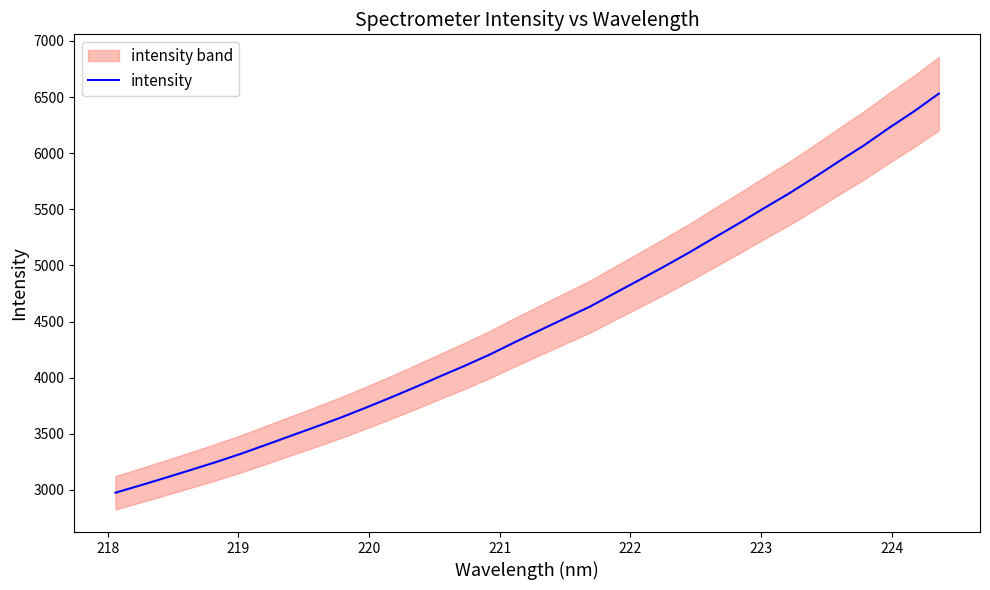

How many data points are above 4422?

17